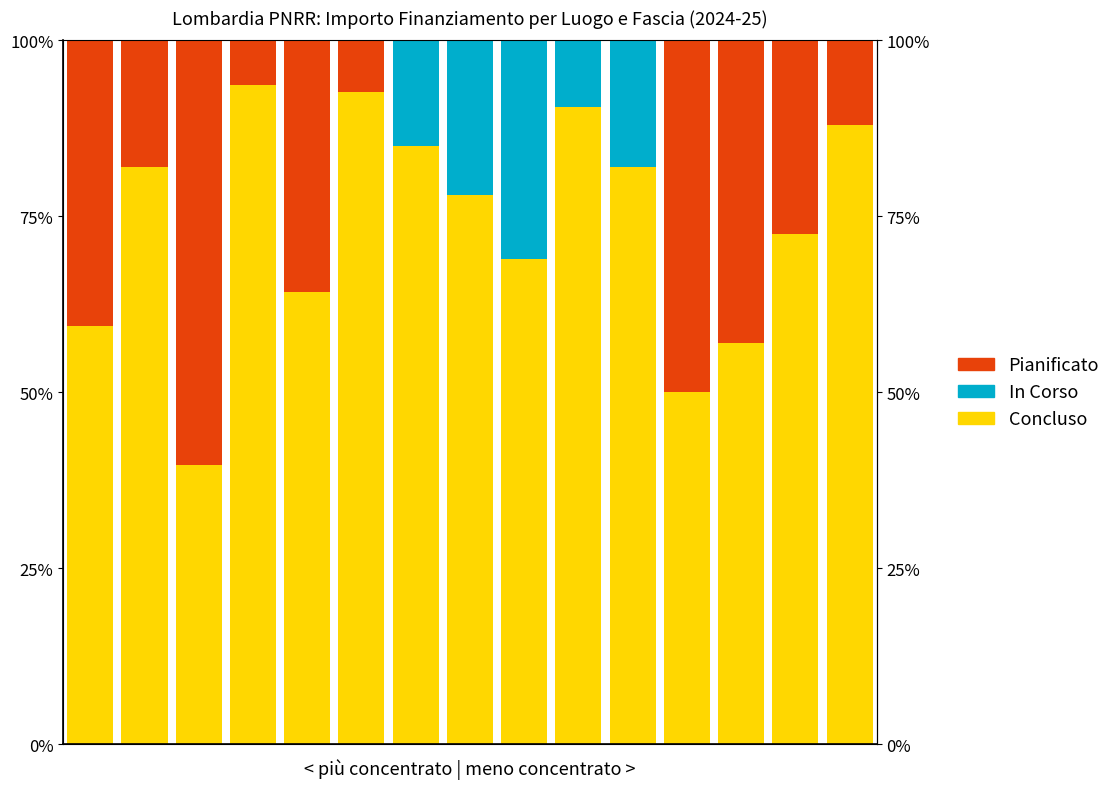

At how many categories does at least one series exceed 36?

15